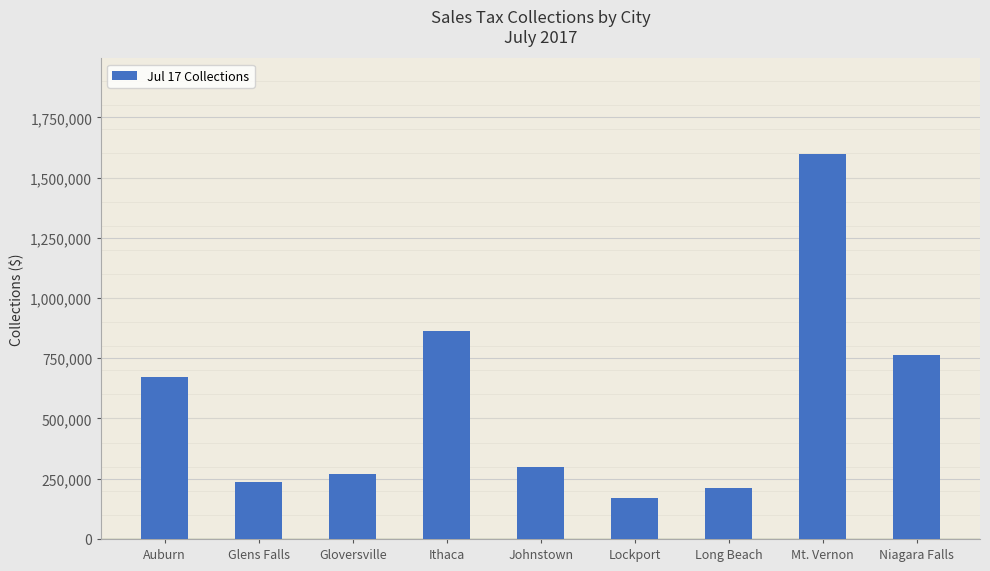

How many distinct data groups are displayed?

1